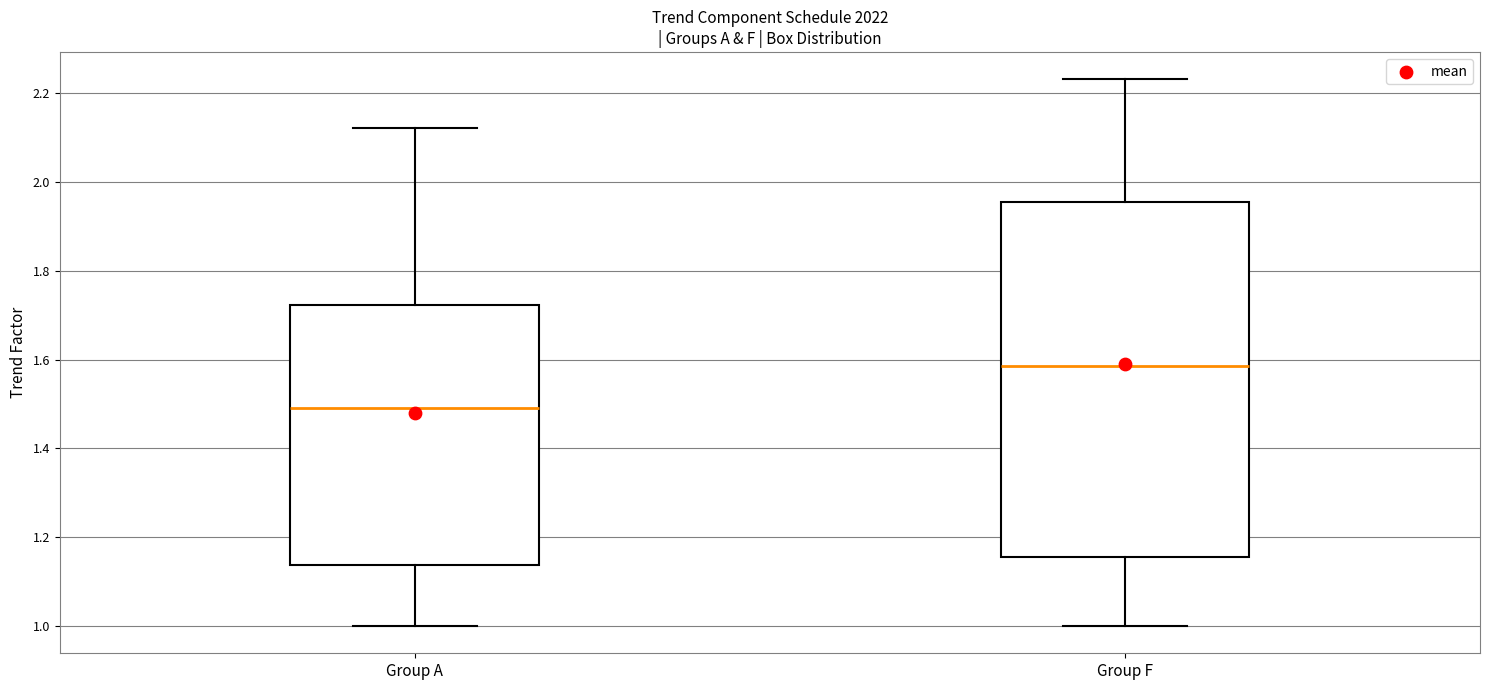

Reading left to right, transcribe this box plot: for each box, give where its median line is, the range the box spans, and where its two whiskers end, as read against the y-axis. The values are not printed on the chart, so give them approximately, as read against the axis.

Group A: median 1.50, box 1.14 to 1.72, whiskers 1.00 to 2.12
Group F: median 1.58, box 1.16 to 1.96, whiskers 1.00 to 2.24